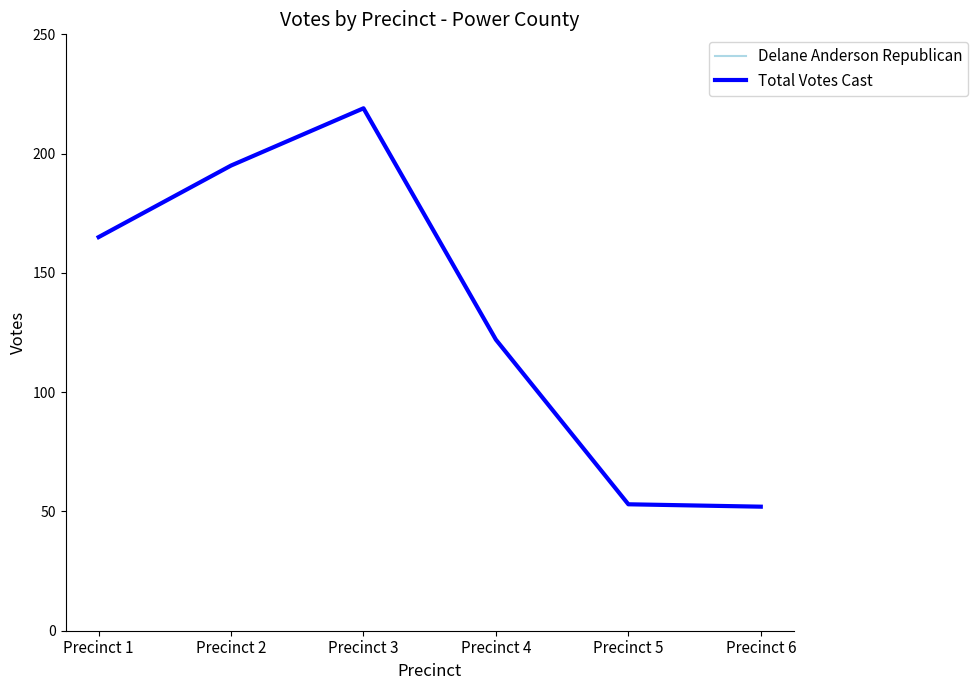

Is this an area chart (filled region under the line)?

No